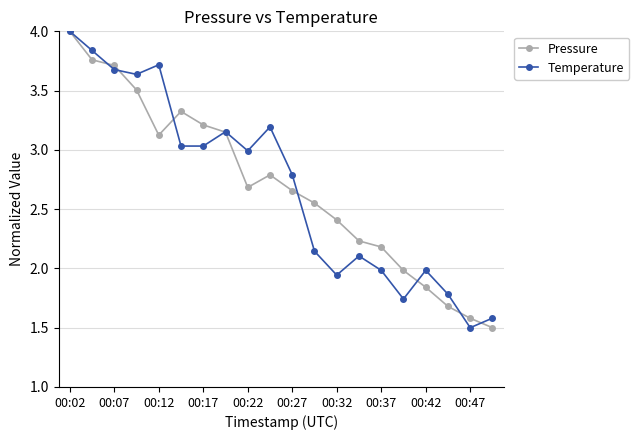

Does the chart have visible grid lines?

Yes